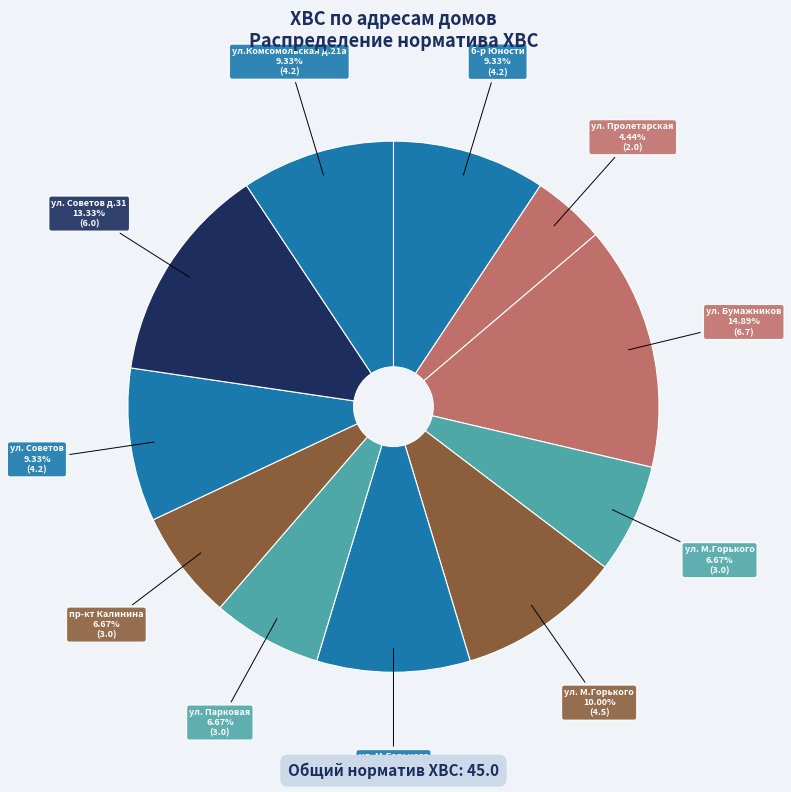

How many segments does this pie chart have?

11